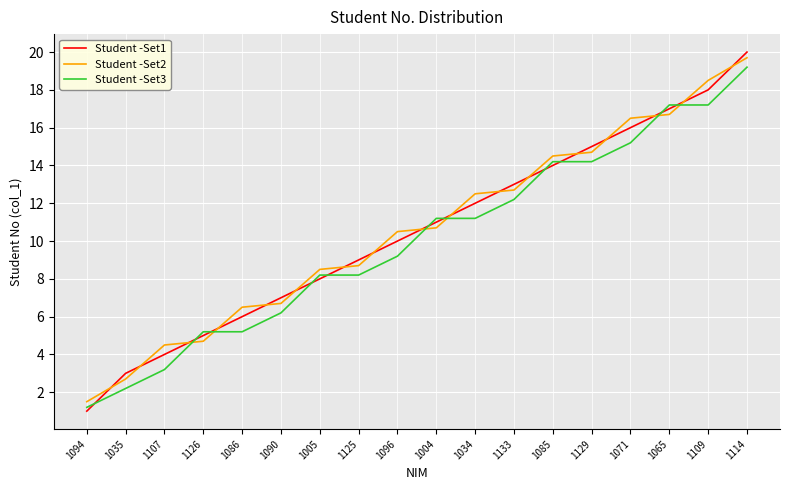

What position from the right is 1114?

1